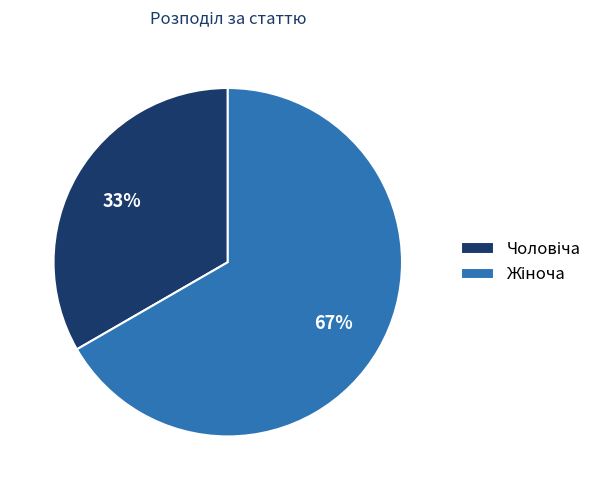

Does any single category account for the majority?

Yes